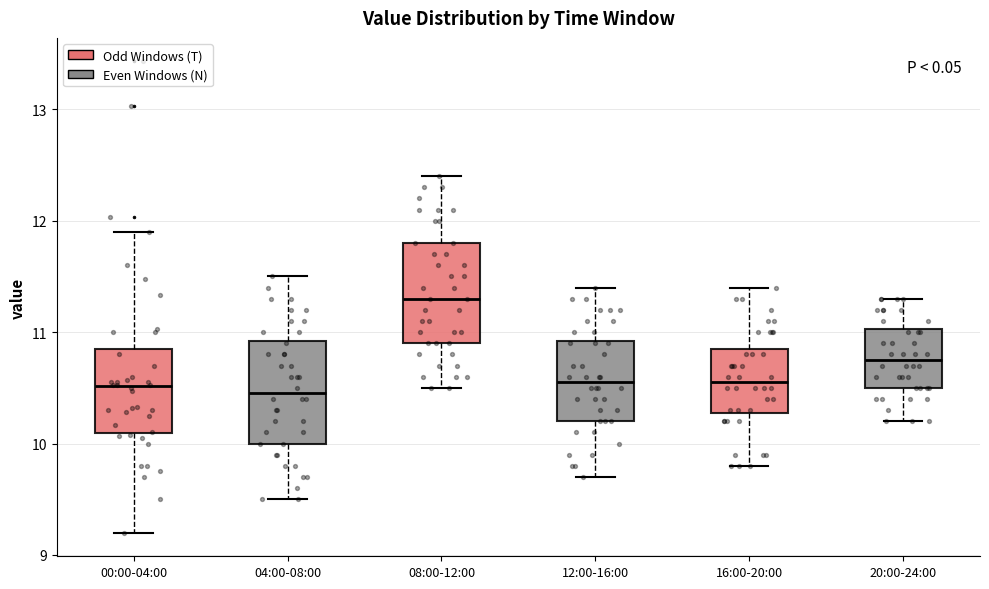

Reading left to right, read every box against the y-axis: the position of its median line, the range the box covers, and the ends of its whiskers. The values are not printed on the chart, so give them approximately, as read against the axis.

00:00-04:00: median 10.5, box 10.1 to 10.9, whiskers 9.2 to 11.9
04:00-08:00: median 10.5, box 10.0 to 10.9, whiskers 9.5 to 11.5
08:00-12:00: median 11.3, box 10.9 to 11.8, whiskers 10.5 to 12.4
12:00-16:00: median 10.6, box 10.2 to 10.9, whiskers 9.7 to 11.4
16:00-20:00: median 10.6, box 10.3 to 10.9, whiskers 9.8 to 11.4
20:00-24:00: median 10.8, box 10.5 to 11.0, whiskers 10.2 to 11.3